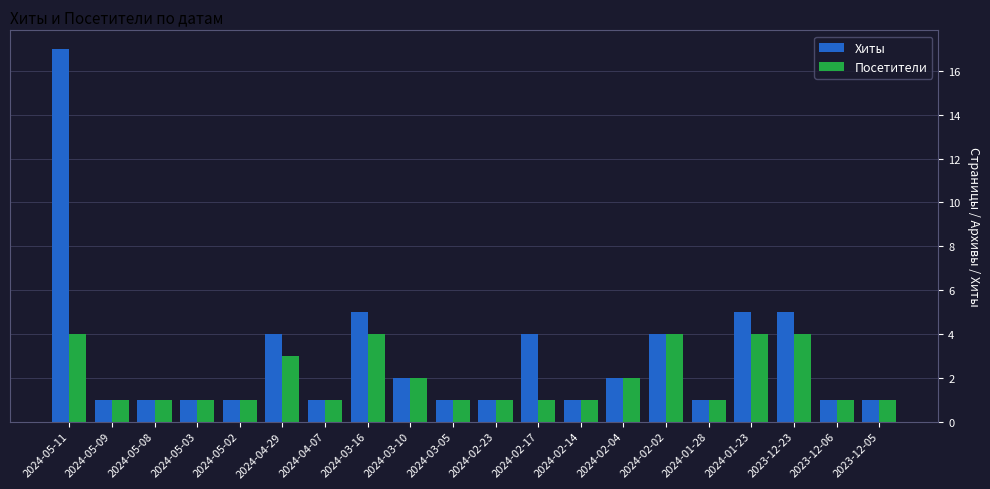

Which series has the largest range (max minus min)?

Хиты